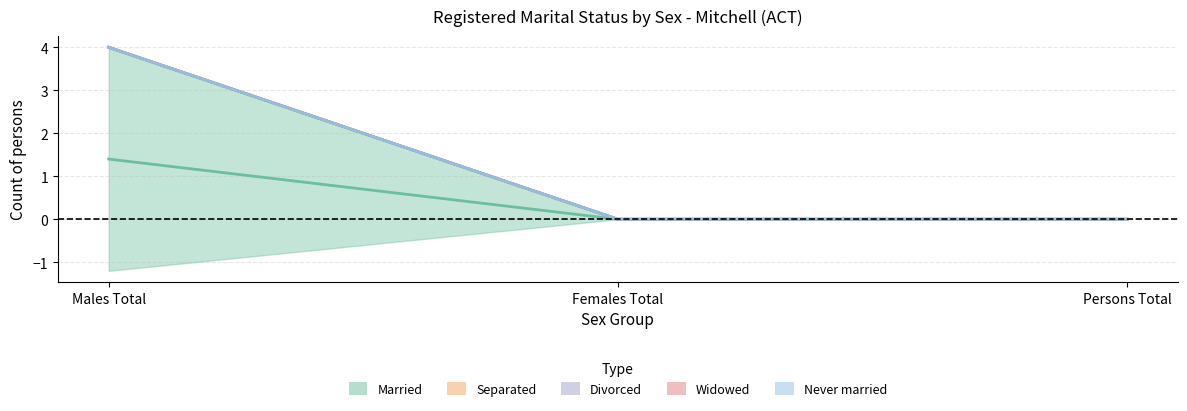

At which label is Never married closest to 2?

Males Total